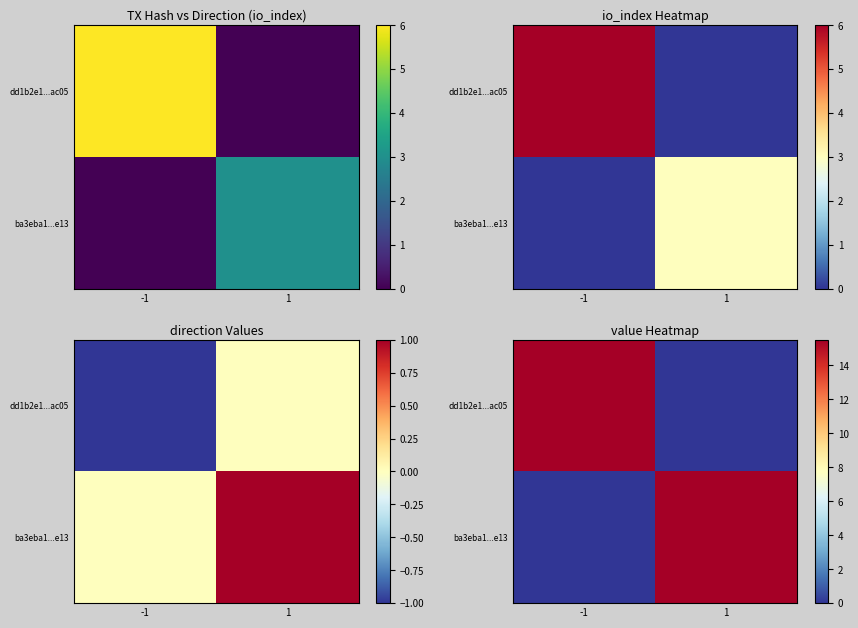

The value of ba3eba1...e13 at -1 is 0.0. True or false?

True